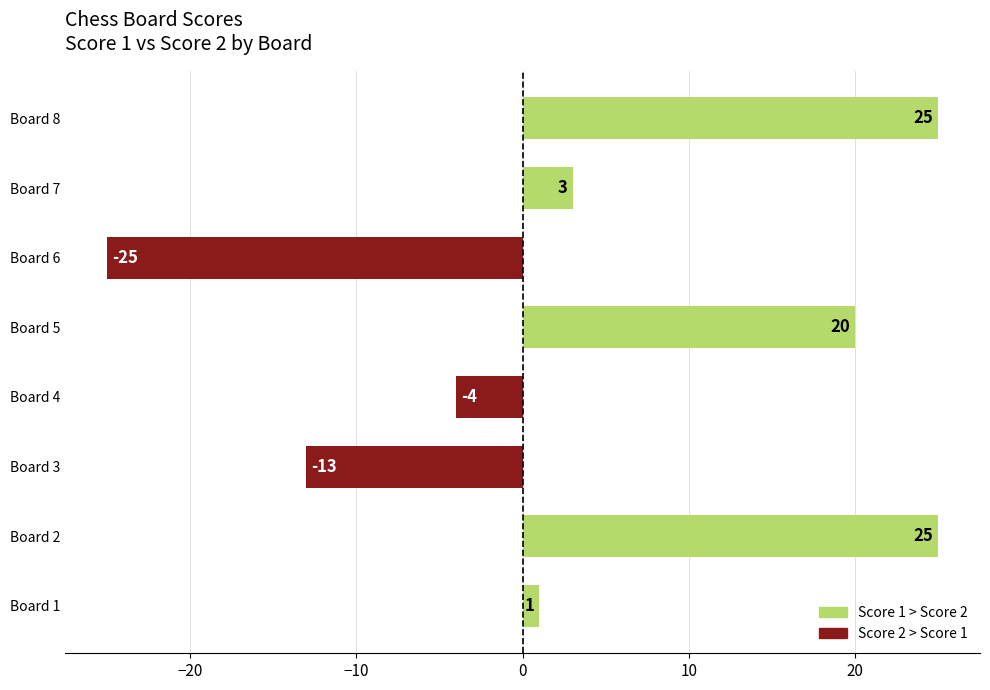

Which has a higher value, Board 2 or Board 7?

Board 2